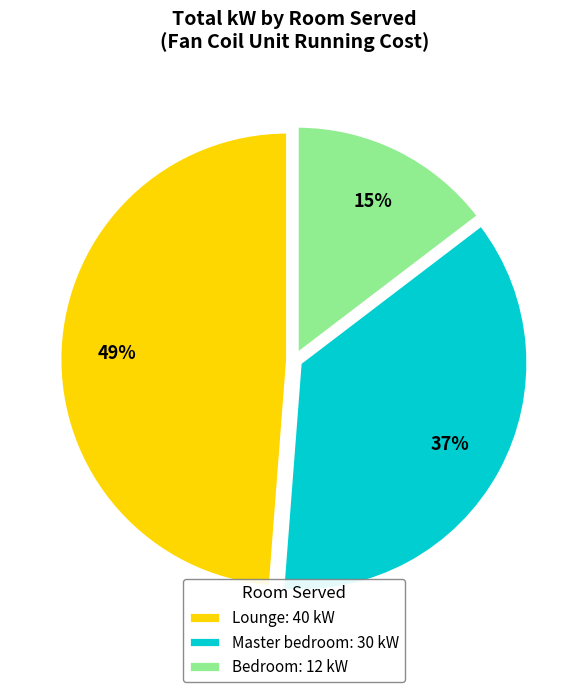

How many slices are in this pie chart?

3